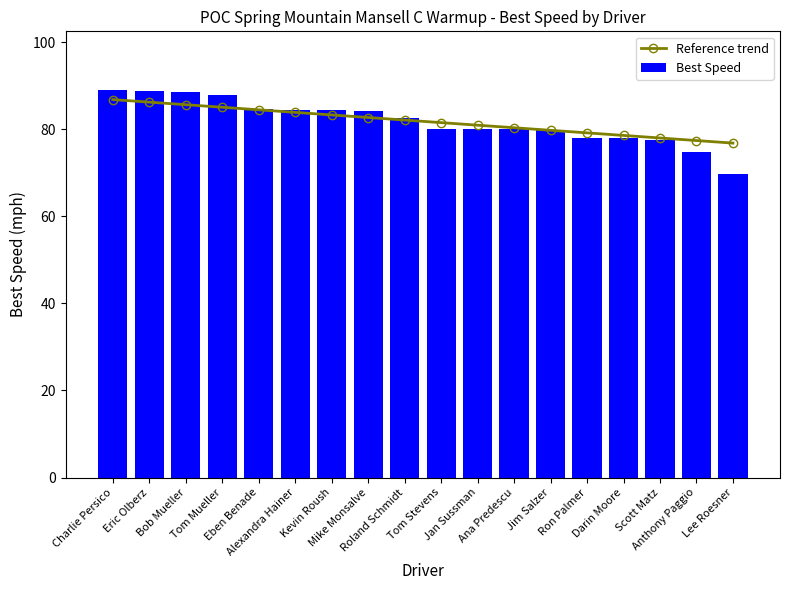

What is the sum of all Best Speed values?

1473.2